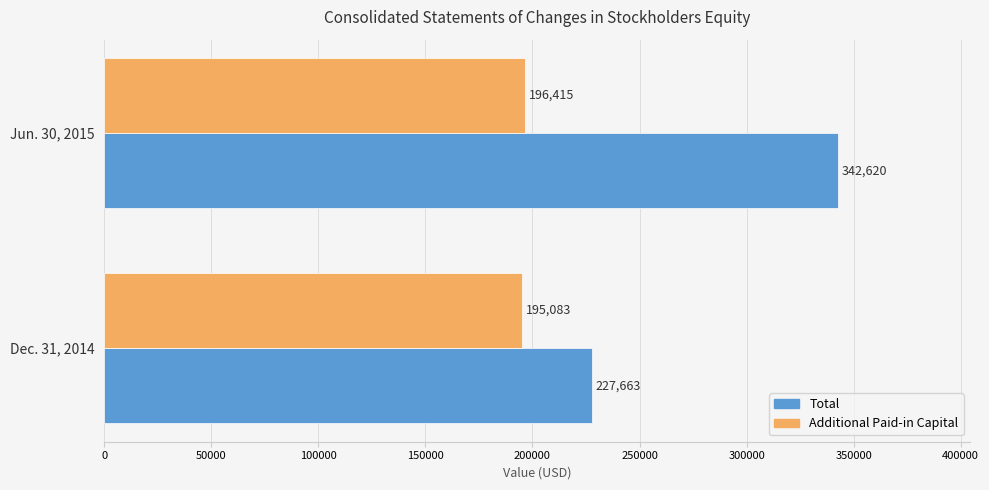

What is the highest value of the Total series?

342620